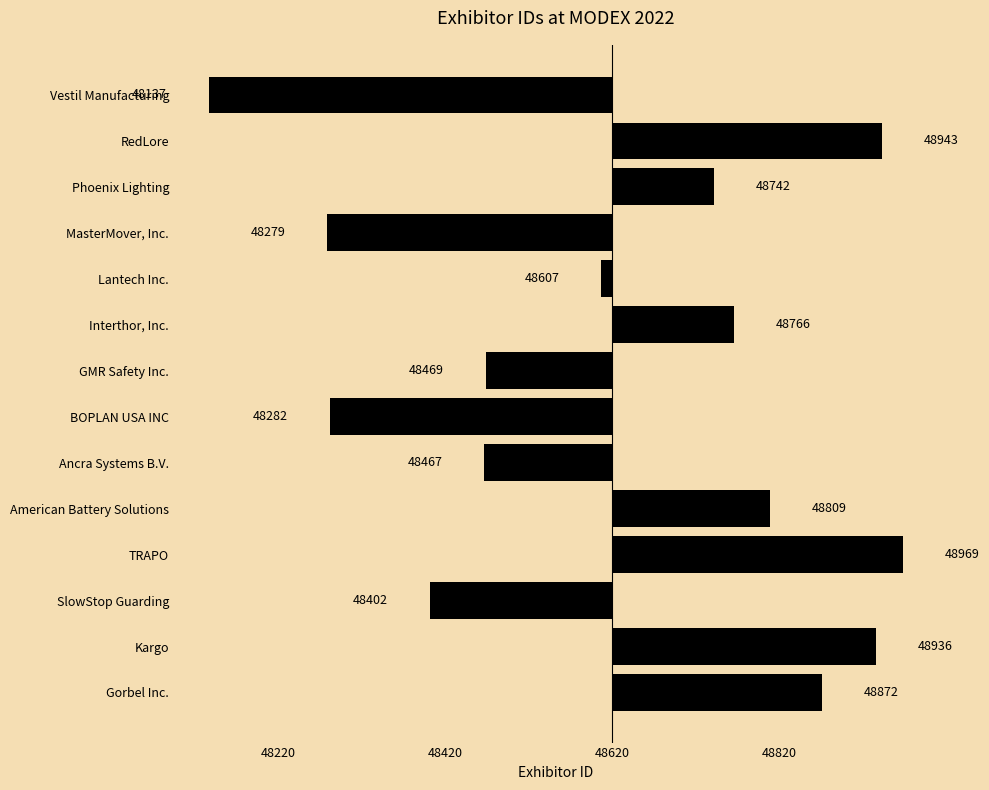

What is the difference between the maximum and minimum values?

832